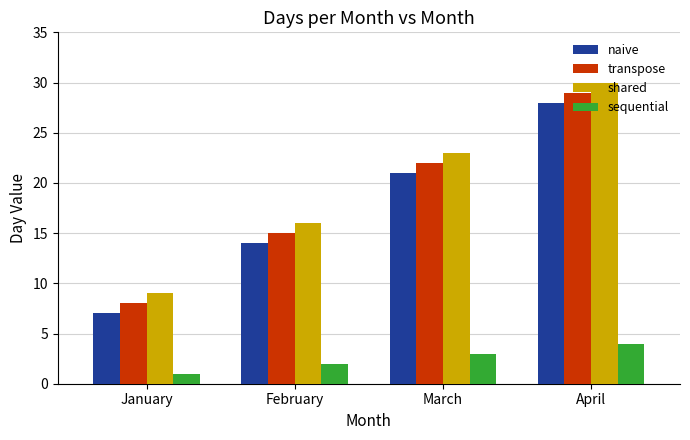

What is the difference between the second highest and second lowest values in the naive series?

7